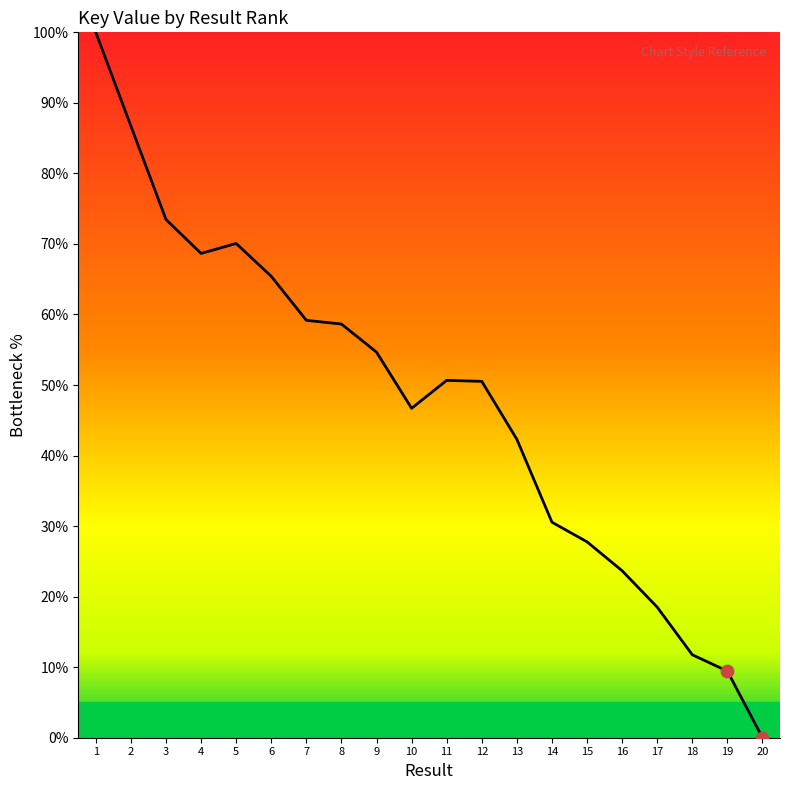

Approximately how many times larger is the value at 9 compared to 15?

2.0